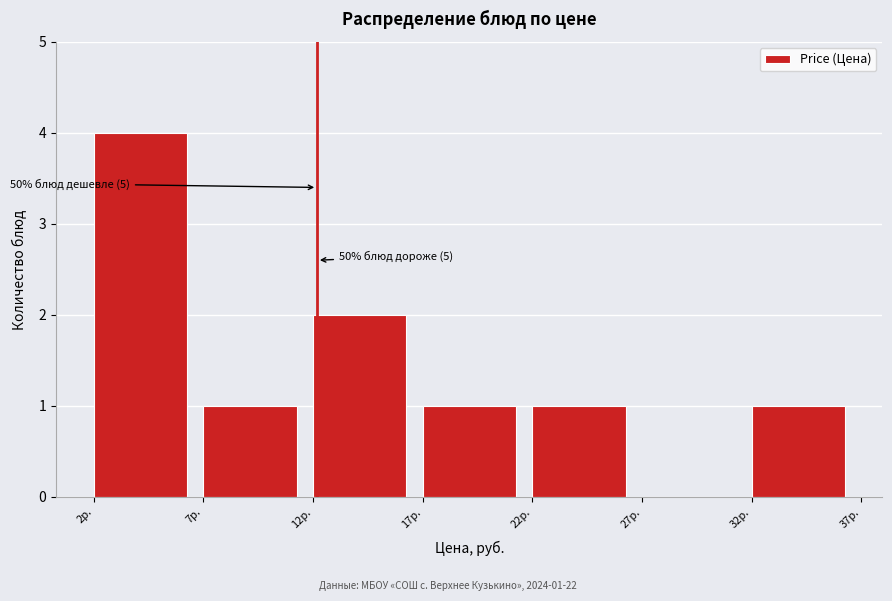

Which range on the x-axis has the tallest bar?

2 to 7